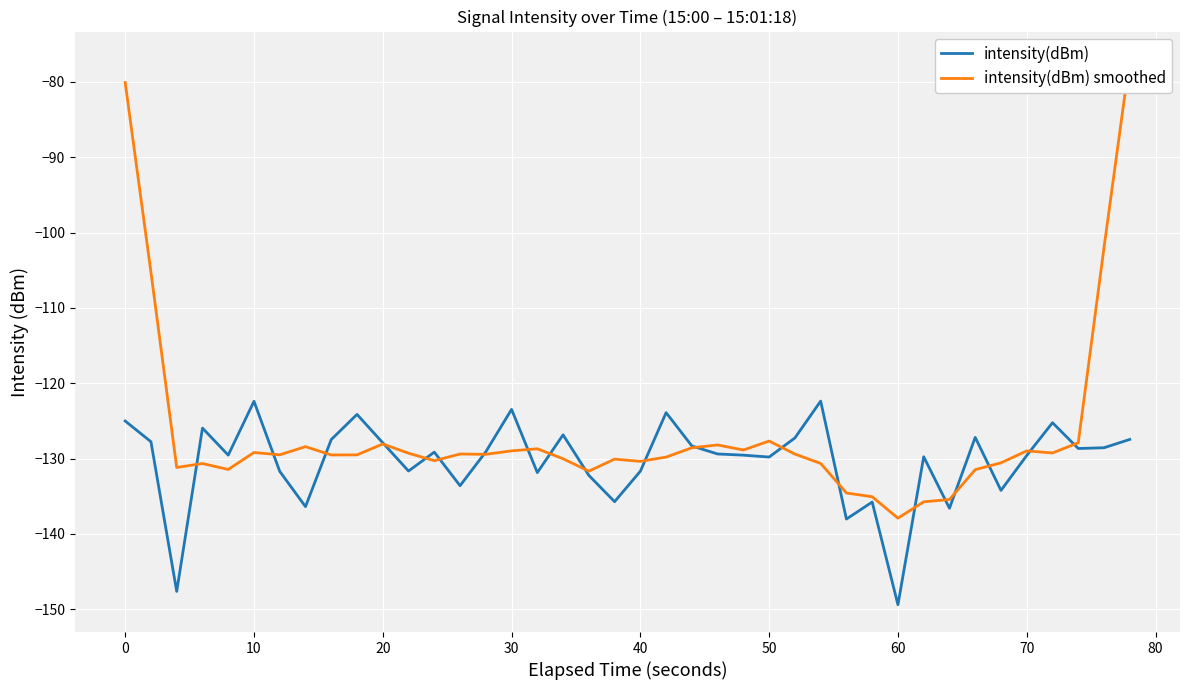

True or false: intensity(dBm) has a value of -125.0 at 0.

True